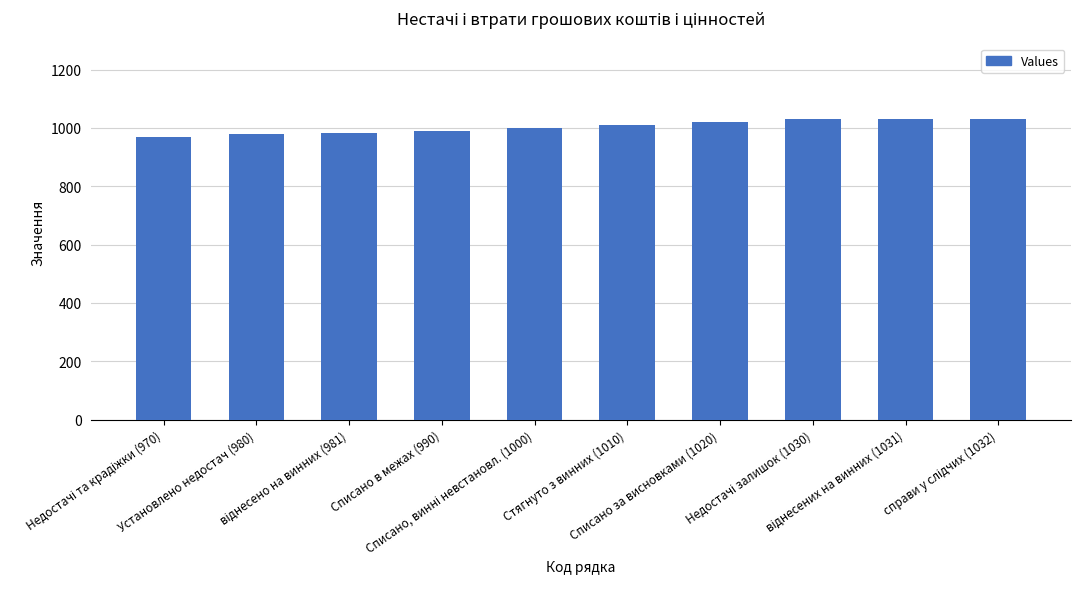

What is the sum of all values?

10044